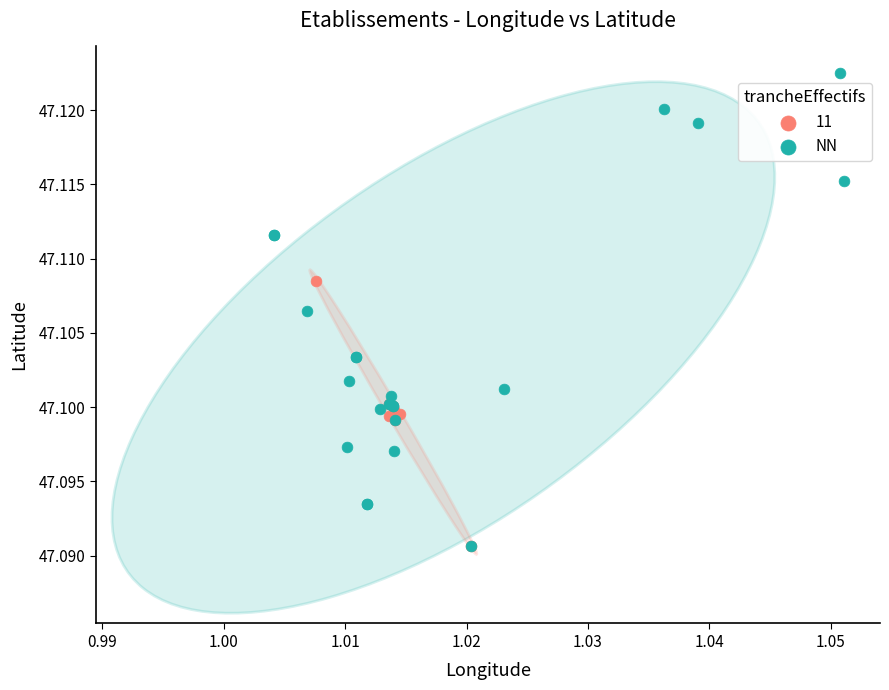

Which series has the widest spread of Y values?

NN